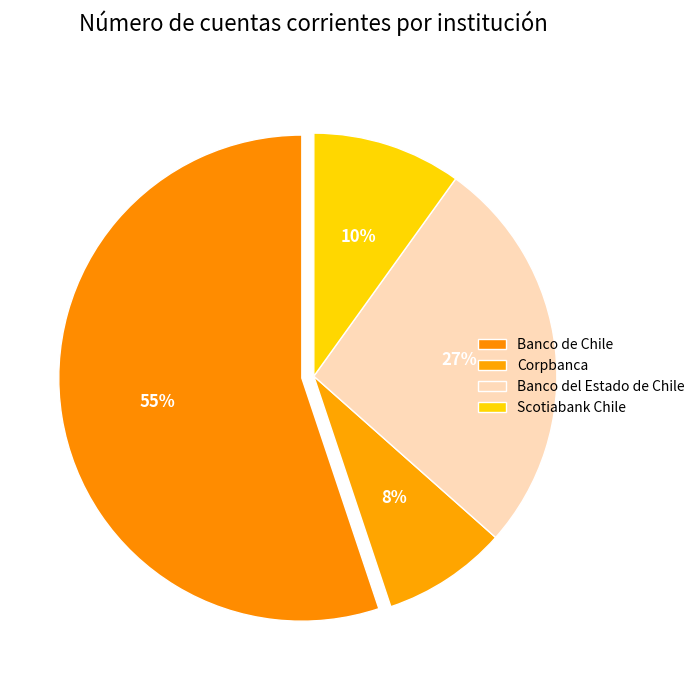

Which slice is the smallest?

Corpbanca